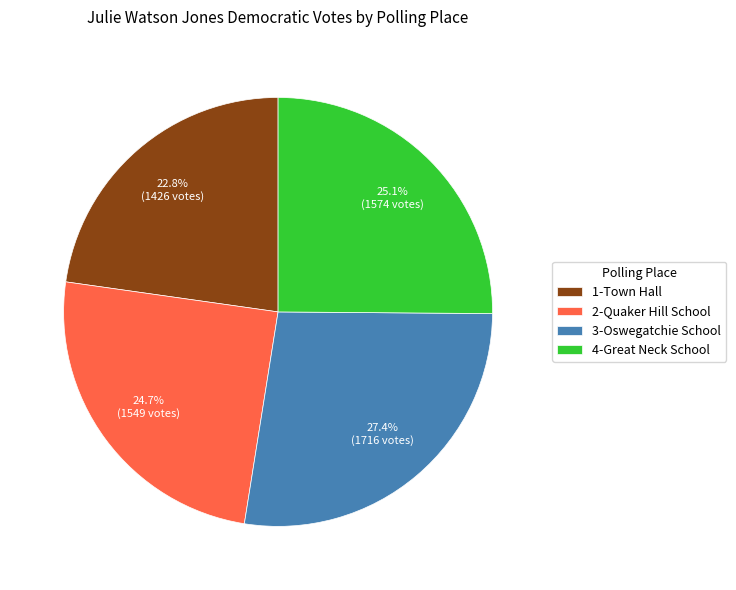

Is the sum of 1-Town Hall and 4-Great Neck School greater than half?

No